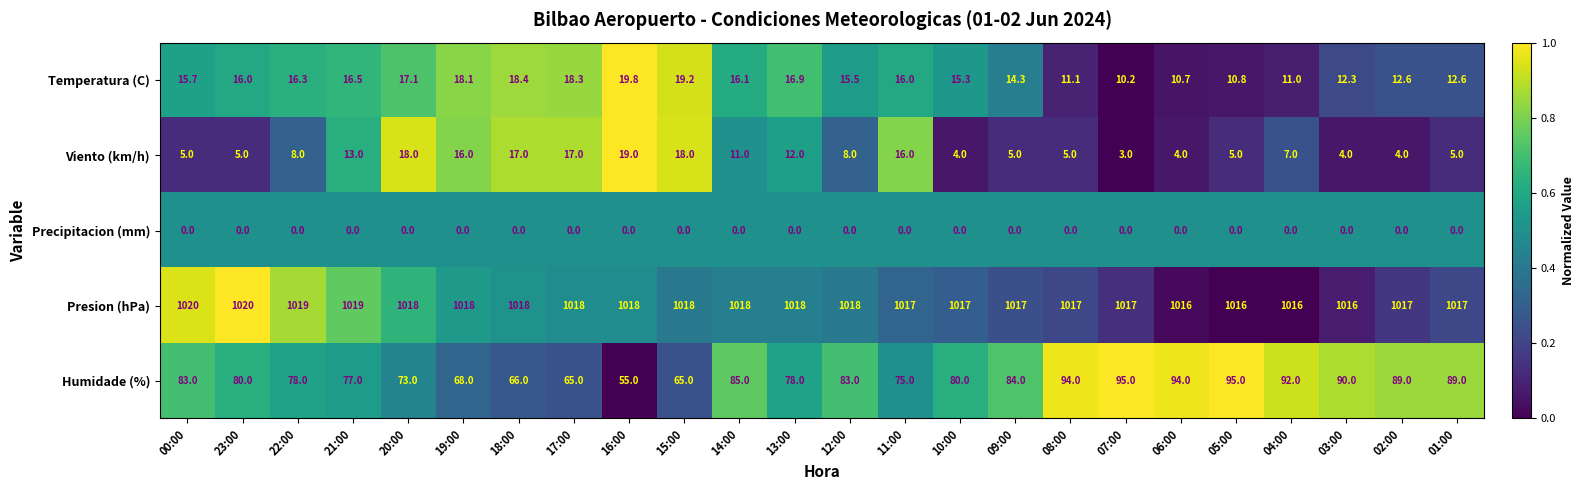

Which series has the largest total across all categories?

Presion (hPa)